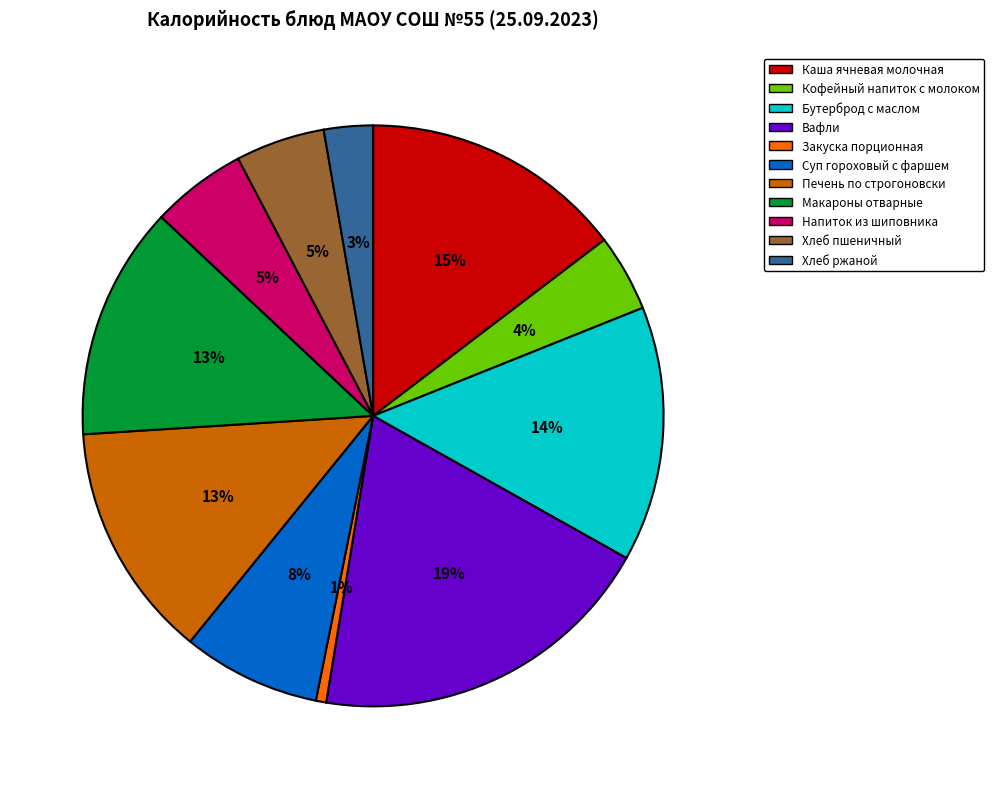

How many slices are in this pie chart?

11